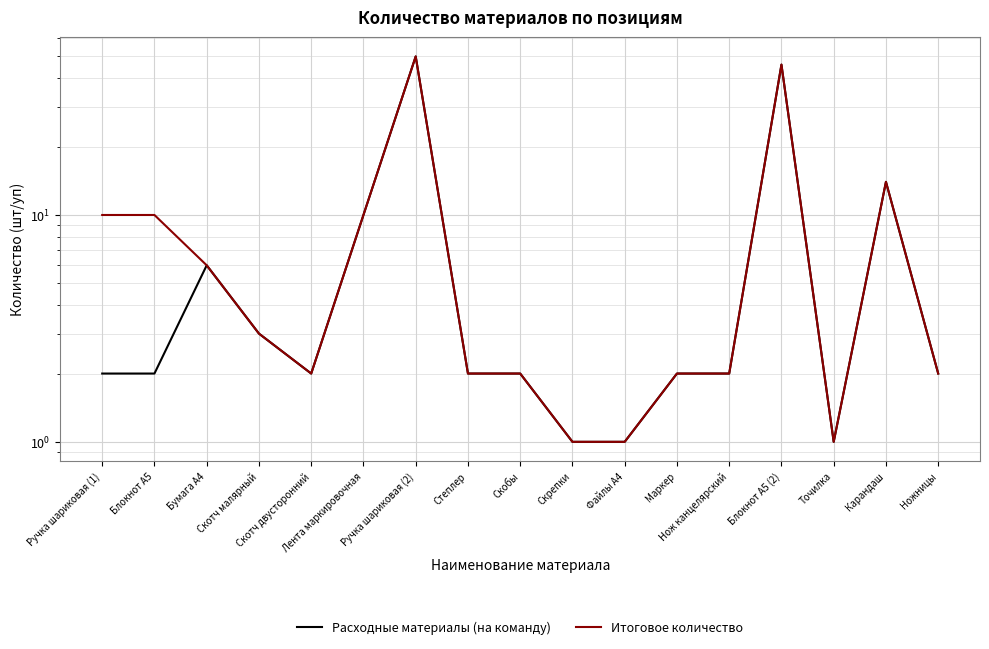

At which label is Итоговое количество closest to 25?

Карандаш